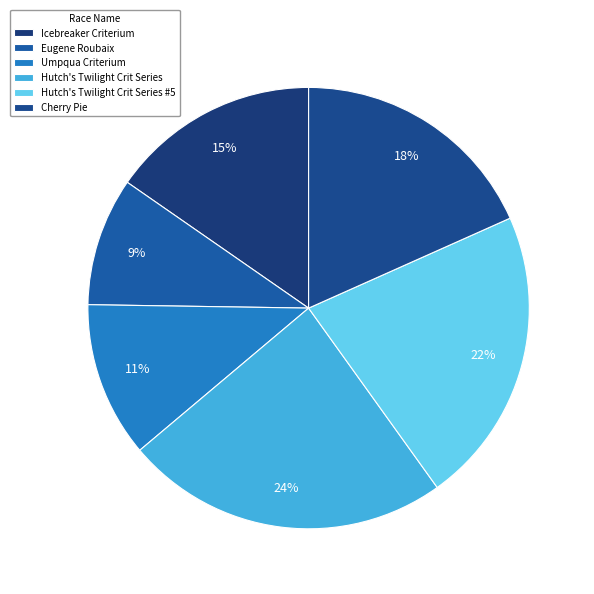

True or false: Eugene Roubaix accounts for 23% of the total.

False